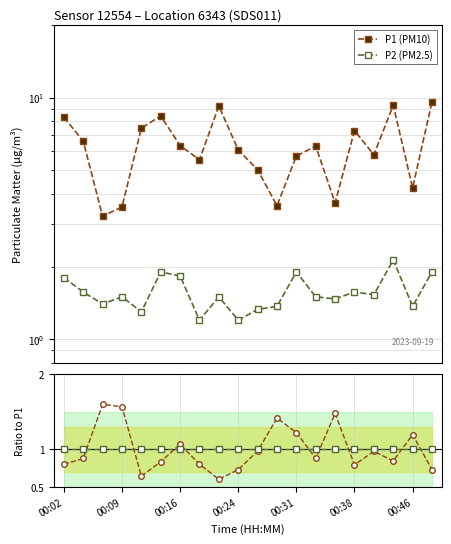

In P1 (PM10), how many points are lower than both neighbors (excluding endpoints)?

6